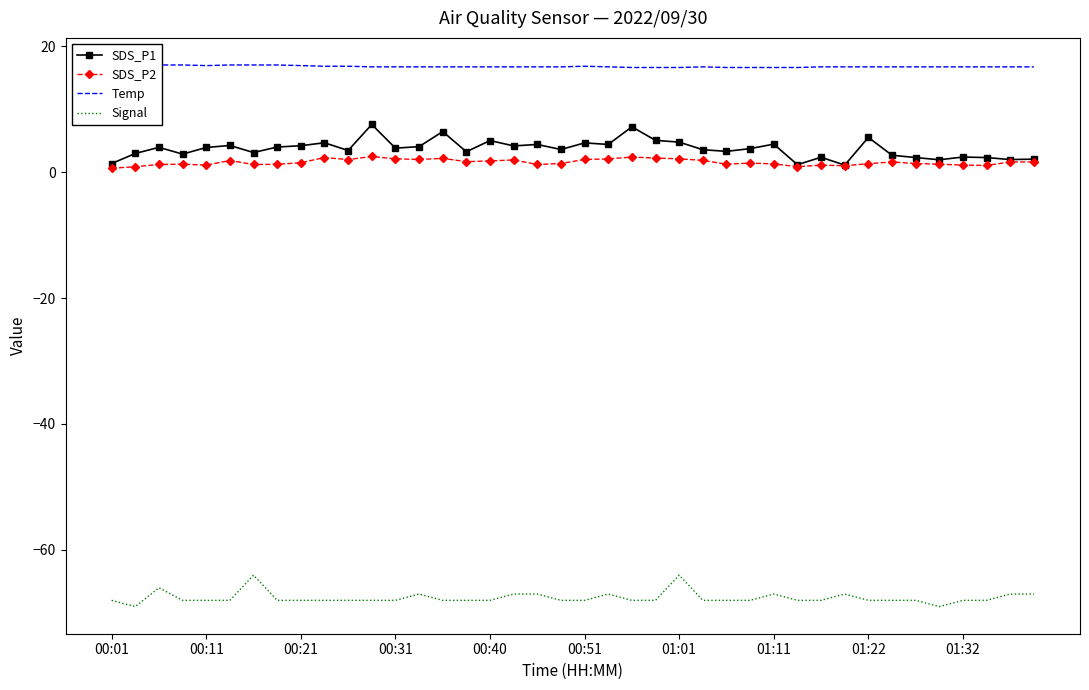

What is the value of the SDS_P2 point at the 9th from the left?

1.5